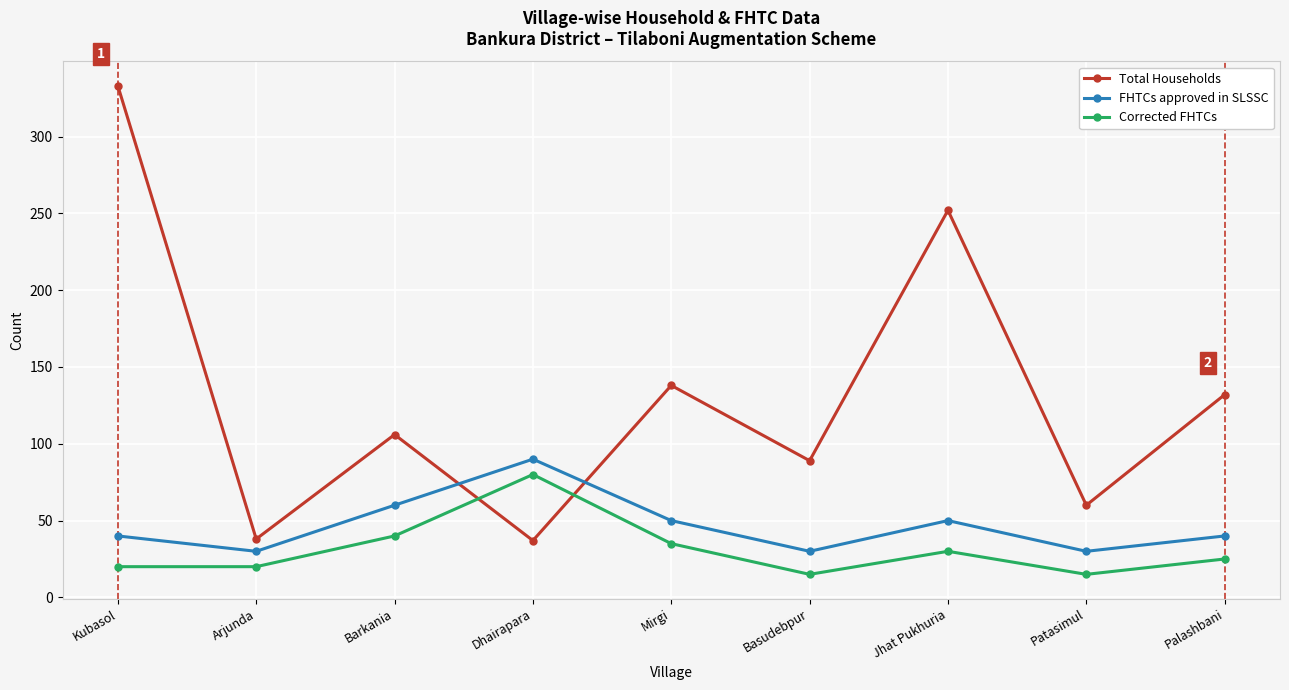

Does the chart display data point markers on the line(s)?

Yes